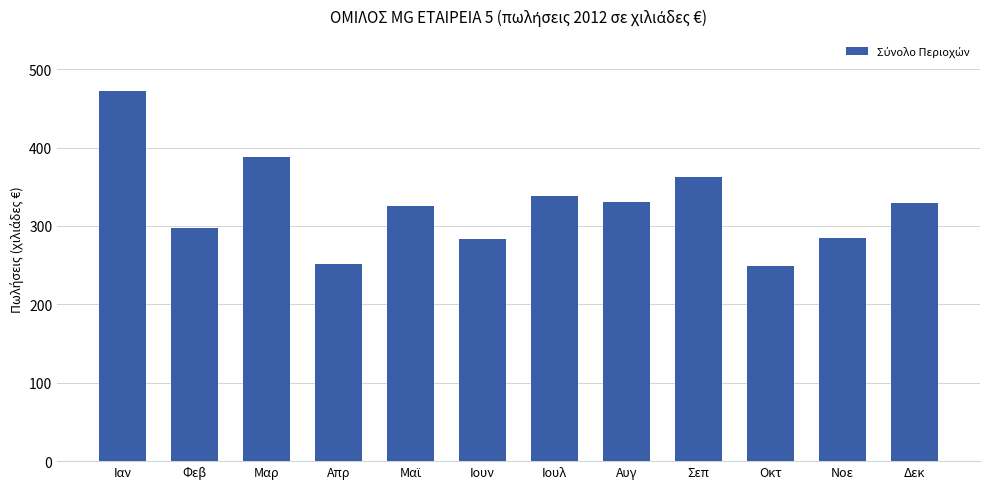

Between Απρ and Ιαν, which is larger?

Ιαν